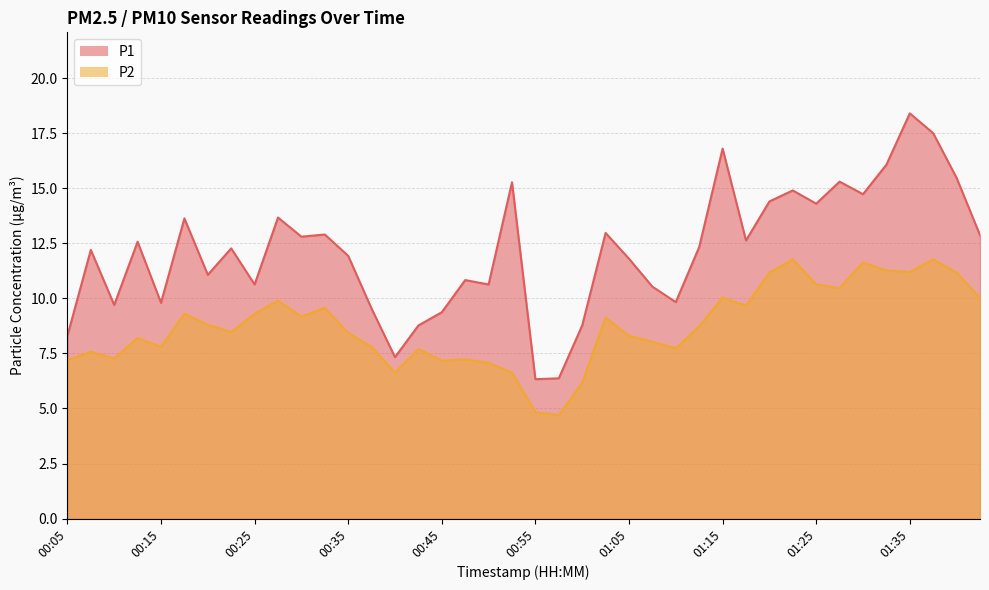

True or false: P1 has more than 1 points higher than both neighbors.

True